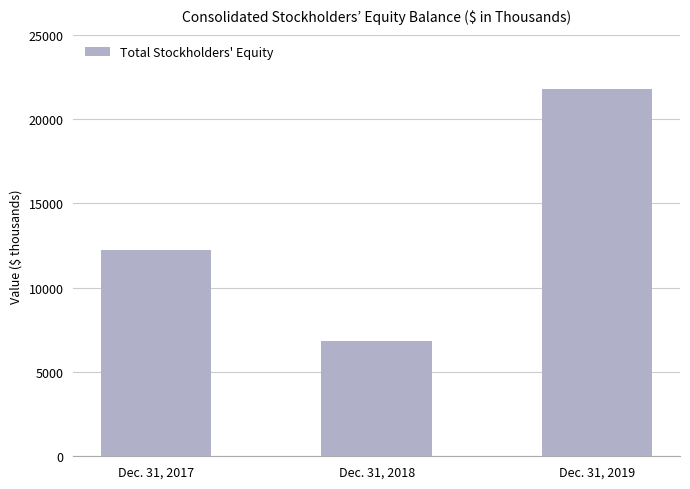

What is the ratio of the value at Dec. 31, 2017 to the value at Dec. 31, 2019?

0.6